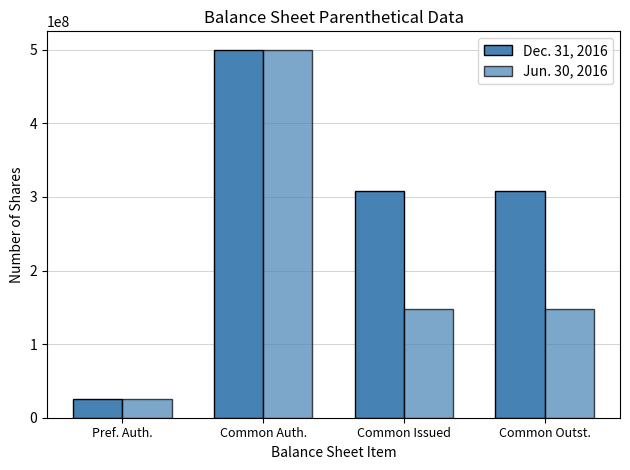

Is it true that Jun. 30, 2016 equals 148000000 at Common Issued?

True